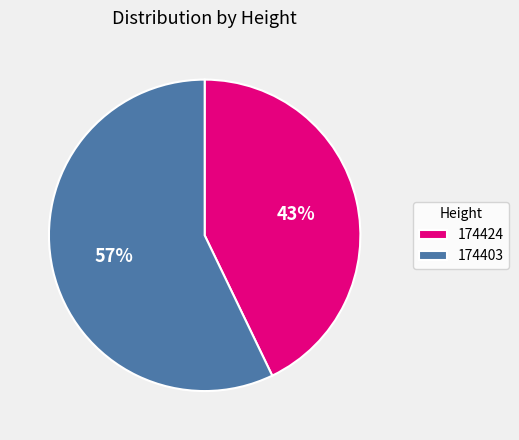

To the nearest percent, what is the difference between the largest and smallest slice percentages?

14%